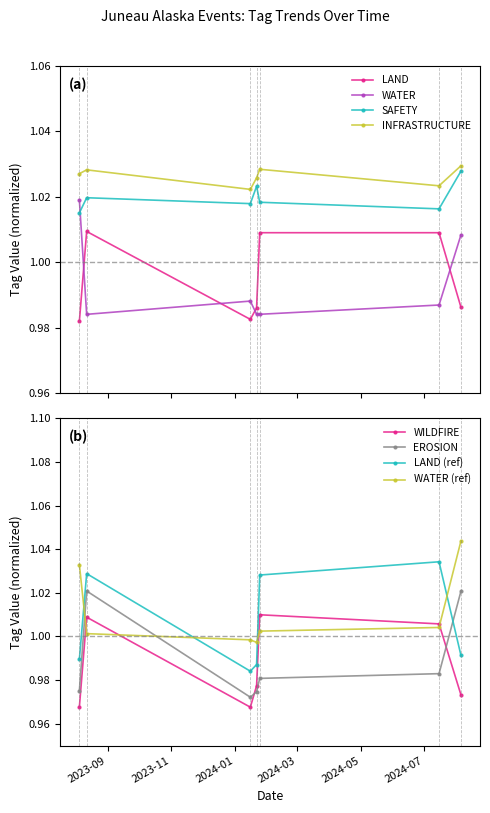

True or false: LAND (ref) has more than 0 interior local peaks.

True